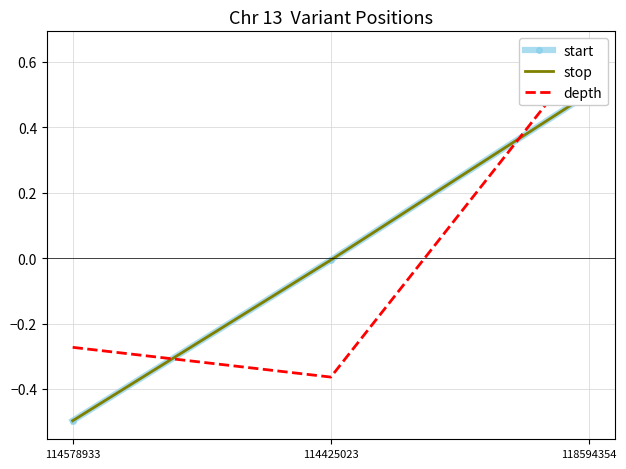

Where is start nearest to the value 0?

114425023